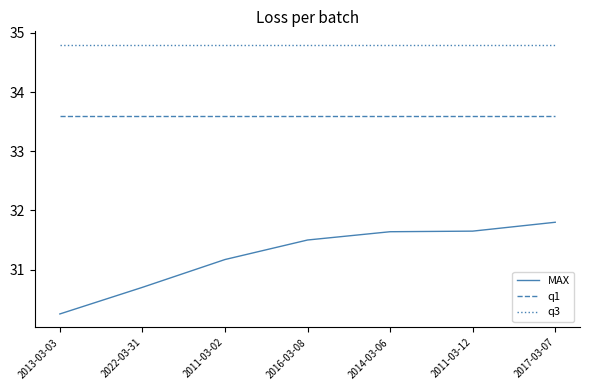

Which series has the largest total across all categories?

q3